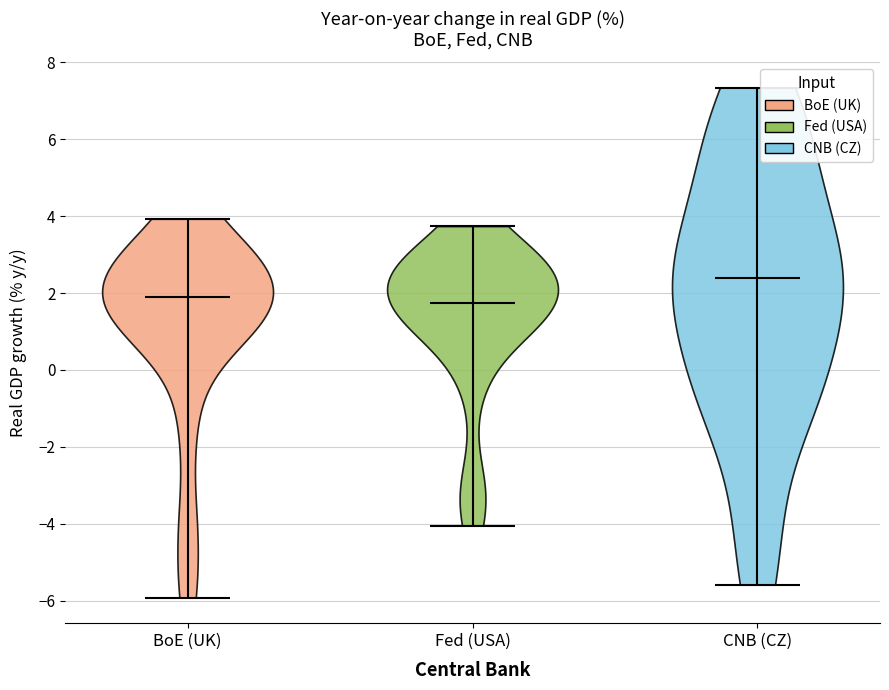

Reading left to right, read every violin against the y-axis: where its median line is, and the lowest and highest points it reaches. The values are not printed on the chart, so give them approximately, as read against the axis.

BoE (UK): median line 1.8, lowest point -6.0, highest point 4.0
Fed (USA): median line 1.8, lowest point -4.0, highest point 3.8
CNB (CZ): median line 2.4, lowest point -5.6, highest point 7.4